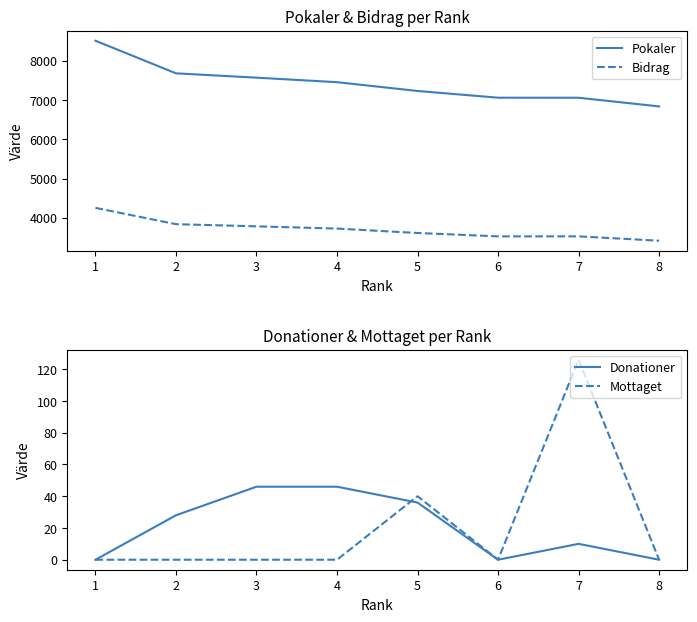

Where is Donationer nearest to the value 23?

2